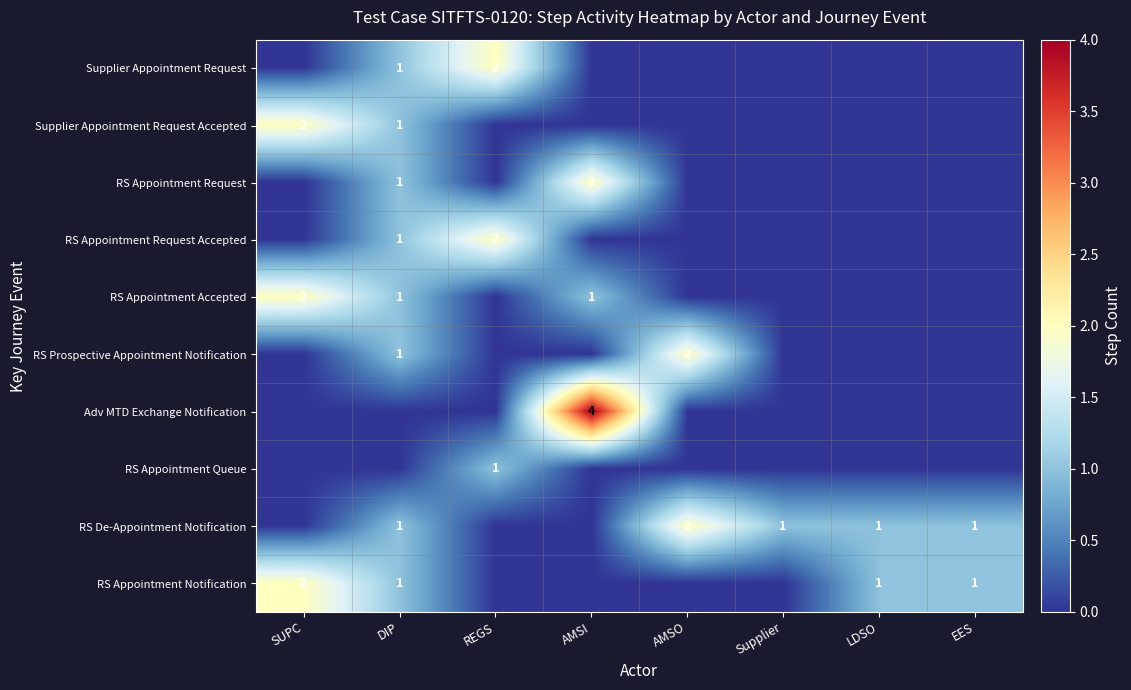

Is it true that Supplier Appointment Request Accepted equals 1 at DIP?

True